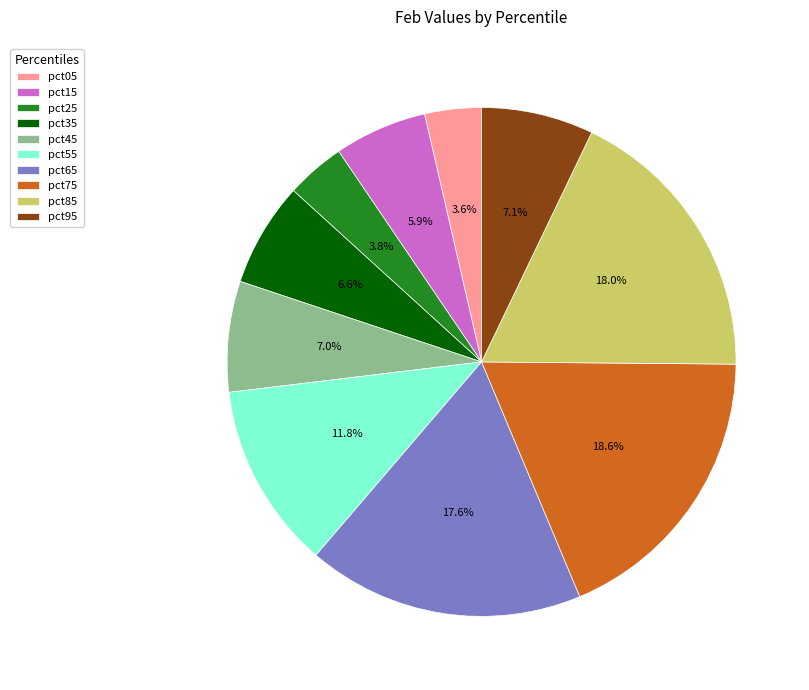

What is the total percentage of pct65 and pct15?

23.5%